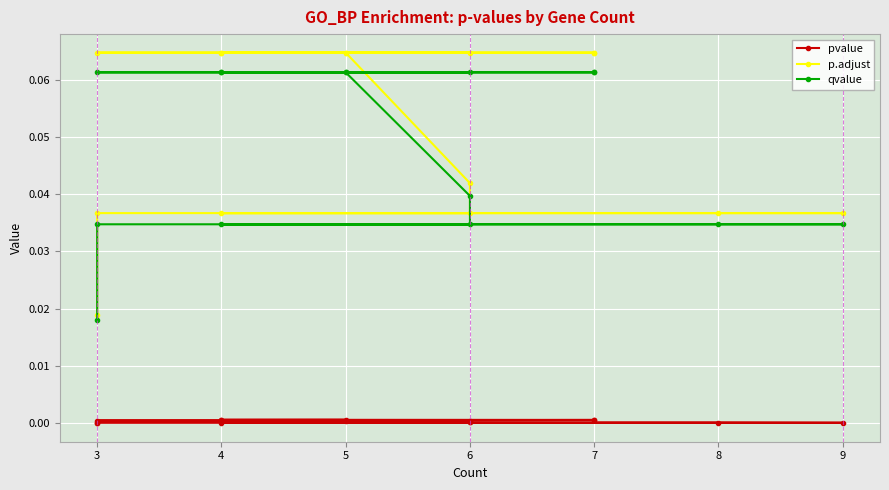

Reading right to left, transcribe all the data shown in this chart.

pvalue: 0.0	0.0	0.0	0.0	0.0	0.0	0.0	0.0	0.0	0.0	0.0	0.0	0.0	0.0	0.0
p.adjust: 0.1	0.1	0.1	0.1	0.1	0.1	0.1	0.1	0.0	0.0	0.0	0.0	0.0	0.0	0.0
qvalue: 0.1	0.1	0.1	0.1	0.1	0.1	0.1	0.1	0.0	0.0	0.0	0.0	0.0	0.0	0.0